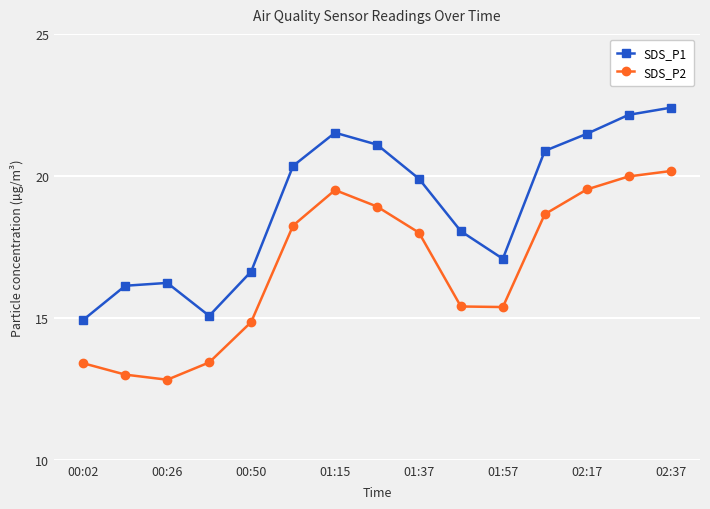

Rank the series by their average value, from highest to lowest.

SDS_P1, SDS_P2